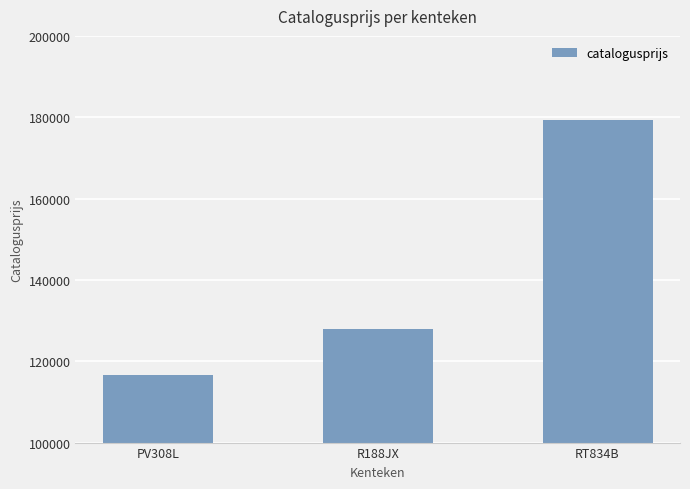

What position from the left is RT834B?

3